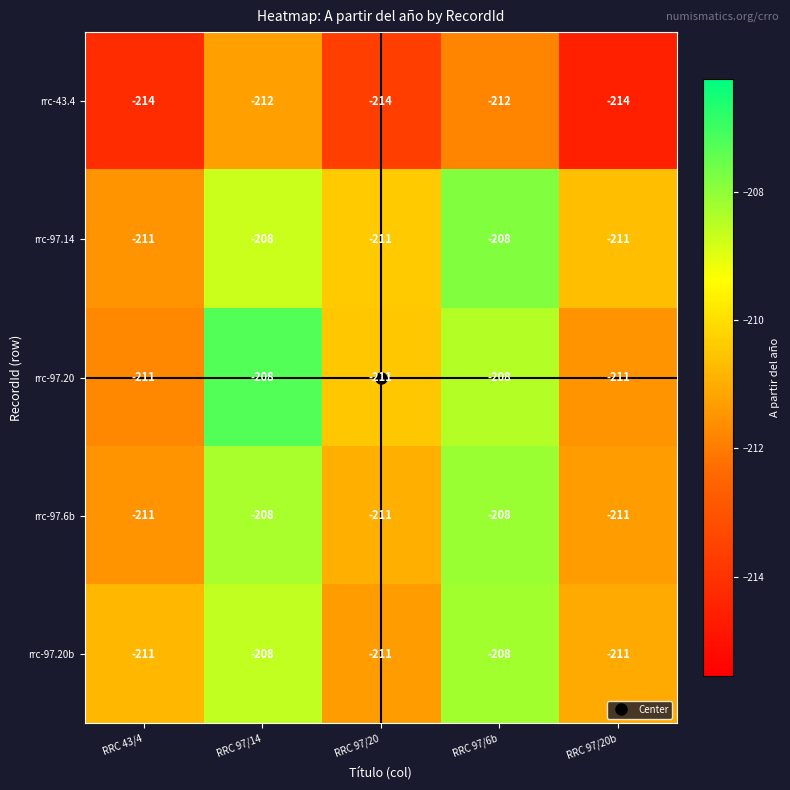

What is the total value across all series at RRC 97/14?

-1044